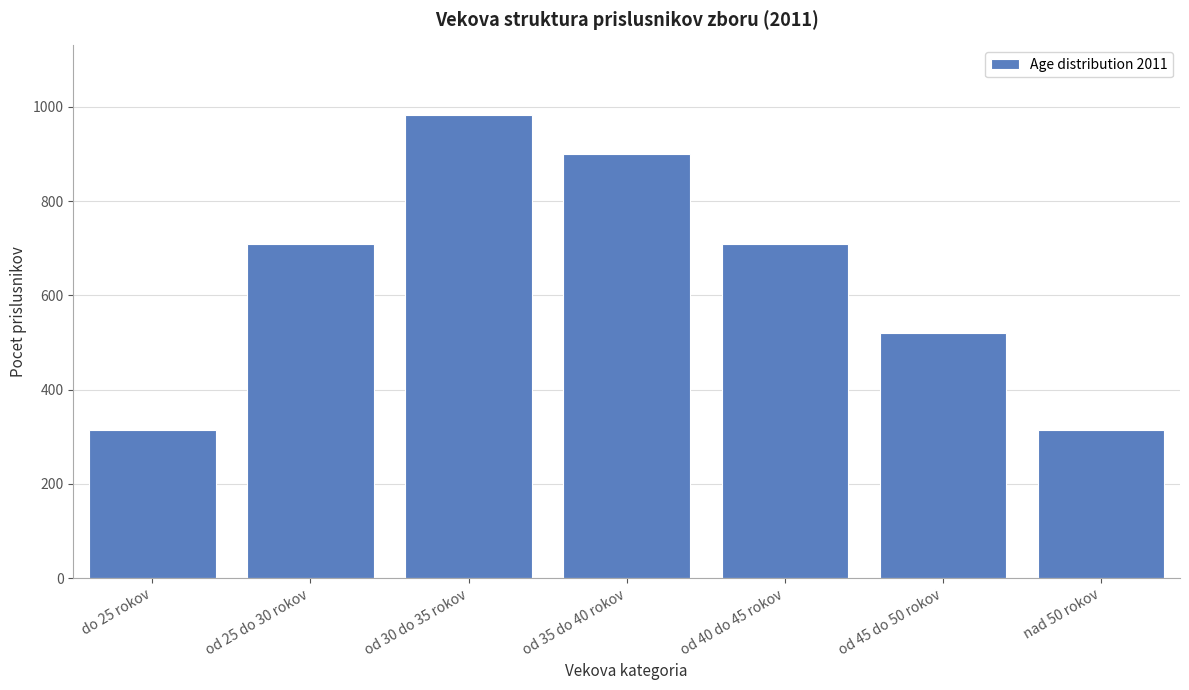

What is the sum of the values at do 25 rokov and nad 50 rokov?

629